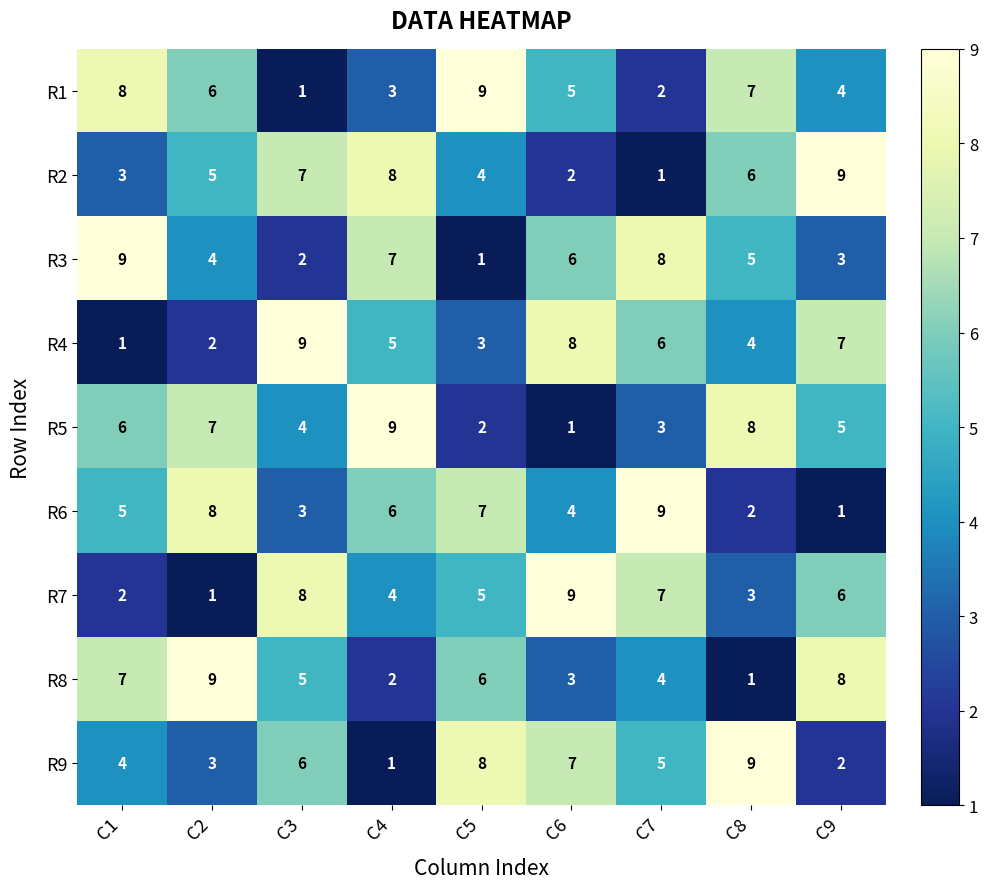

Is it true that R8 equals 7 at C1?

True